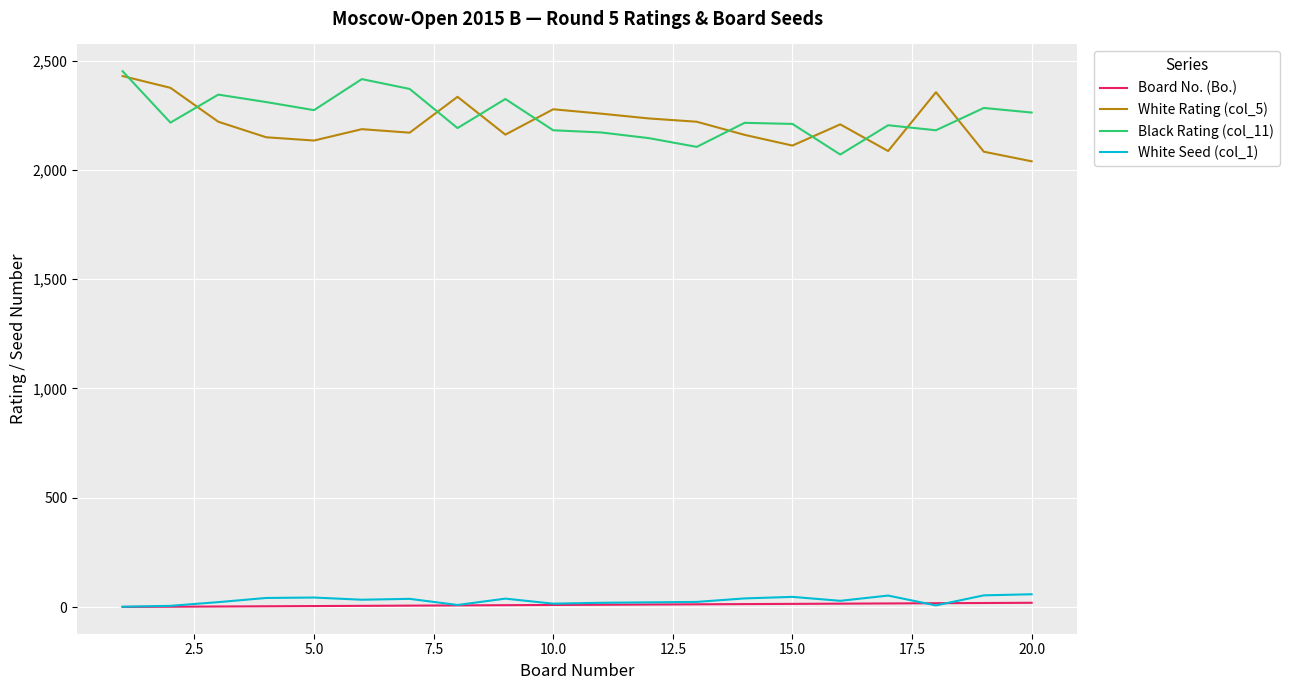

True or false: Black Rating (col_11) and White Rating (col_5) cross at least once.

True